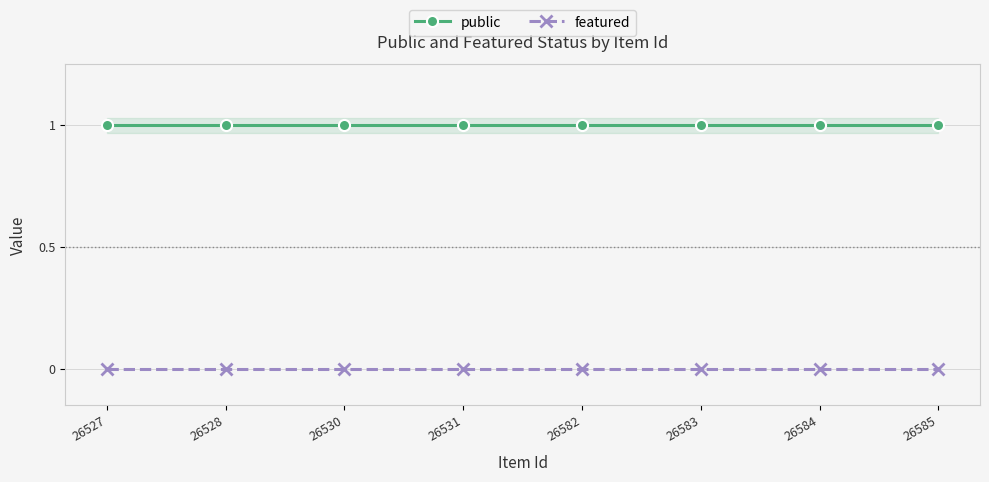

Which category has the highest value in the featured series?

26527